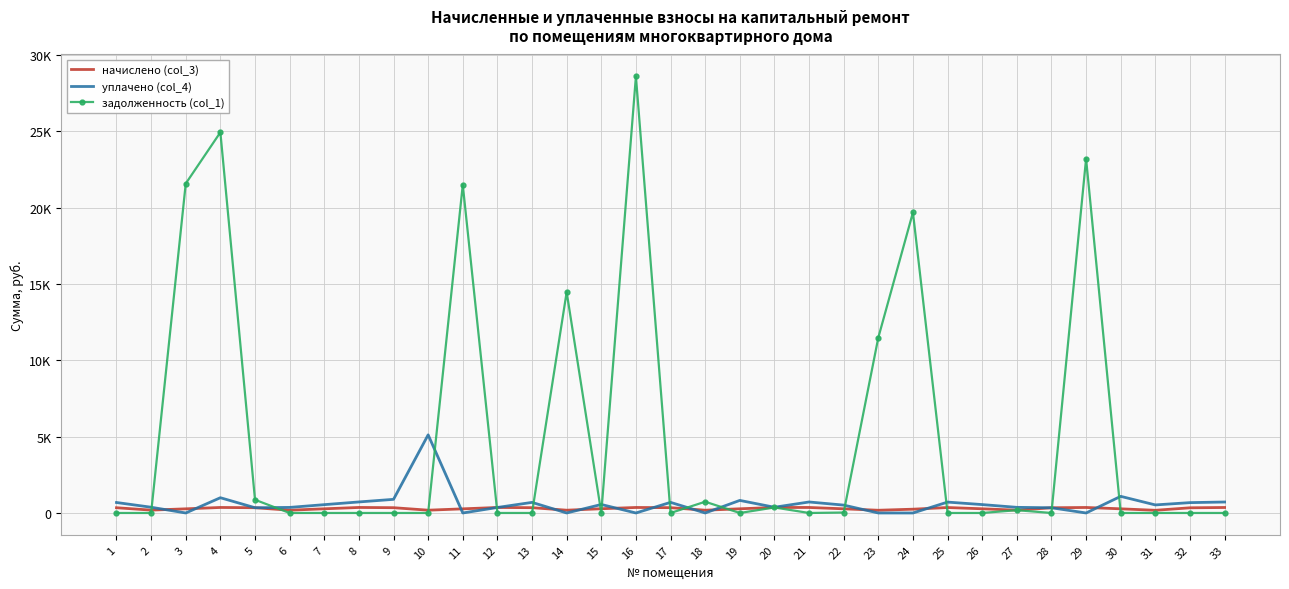

At how many categories does at least one series exceed 24311?

2